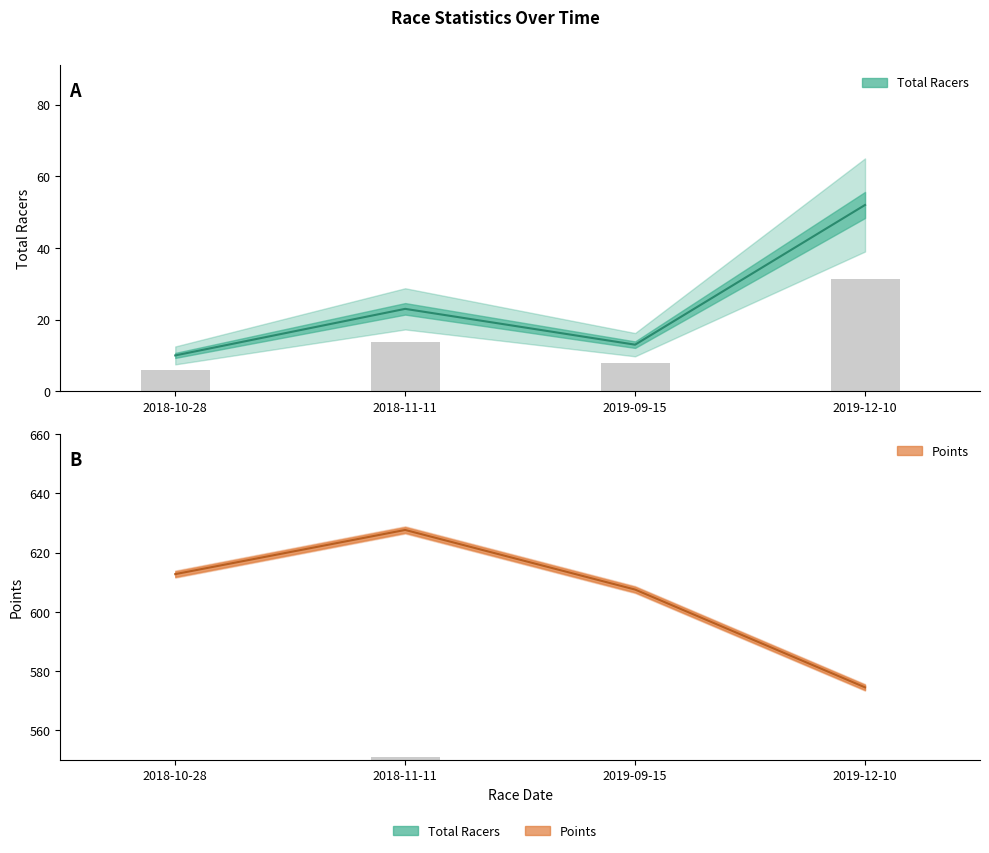

What is the label of the 4th bar from the left?

2019-12-10